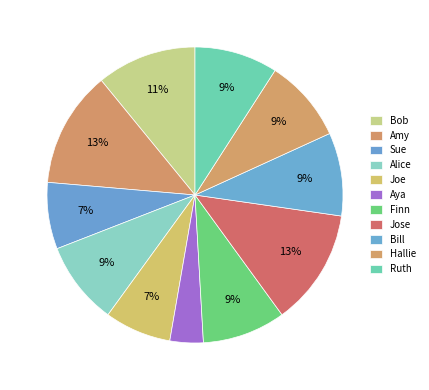

How many slices are in this pie chart?

11